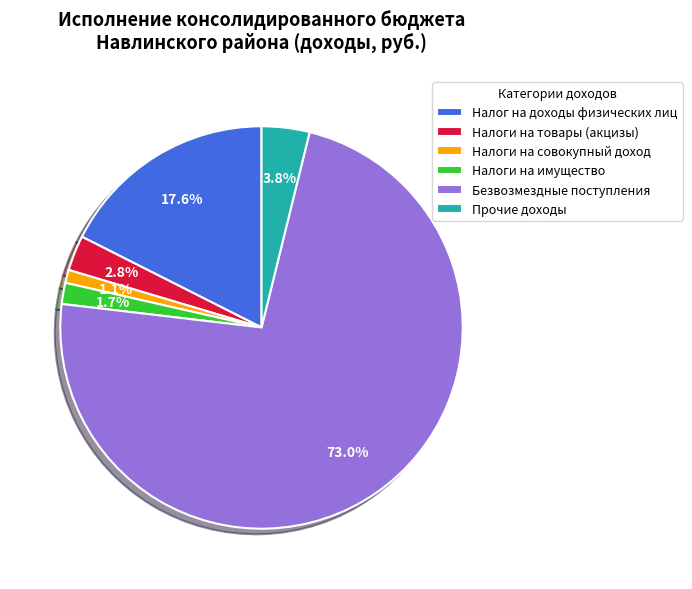

Is Прочие доходы the majority of the pie?

No